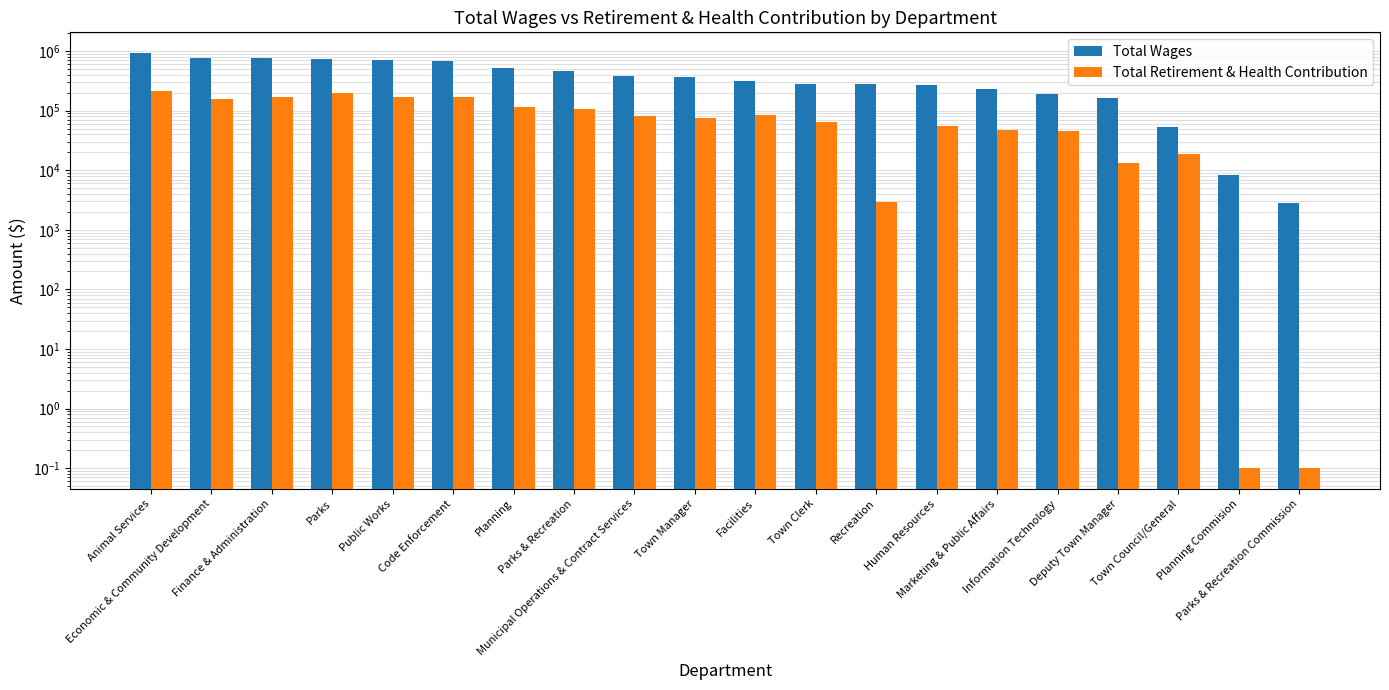

Between Marketing & Public Affairs and Parks & Recreation Commission, which series saw the biggest shift?

Total Wages